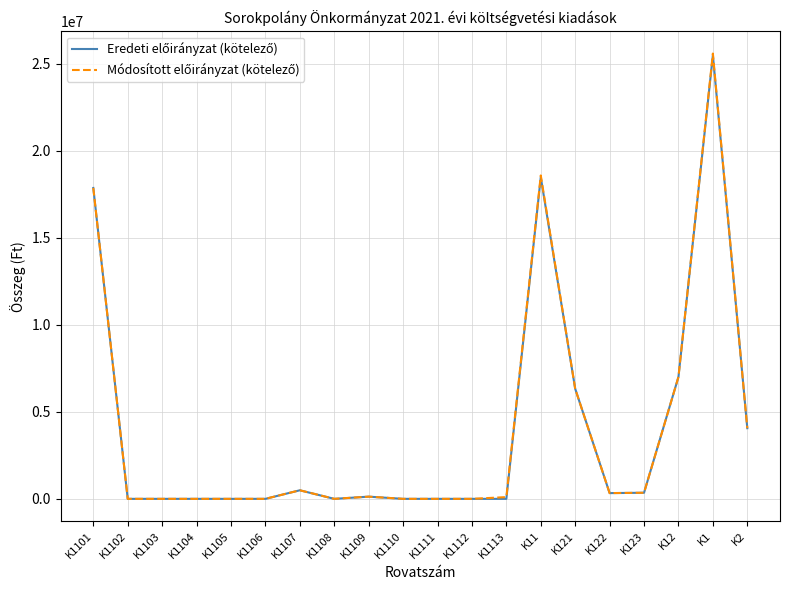

At which category is the sum across all series the highest?

K1